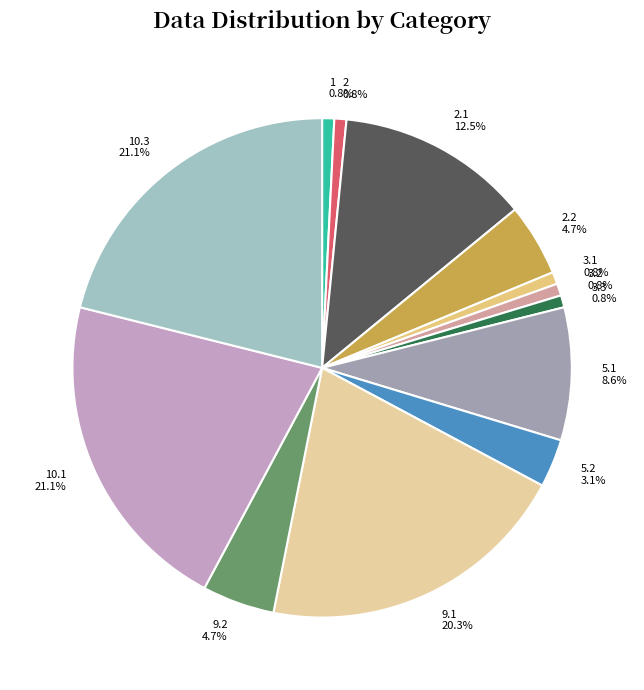

Is it true that 1 is 11% of the pie?

False